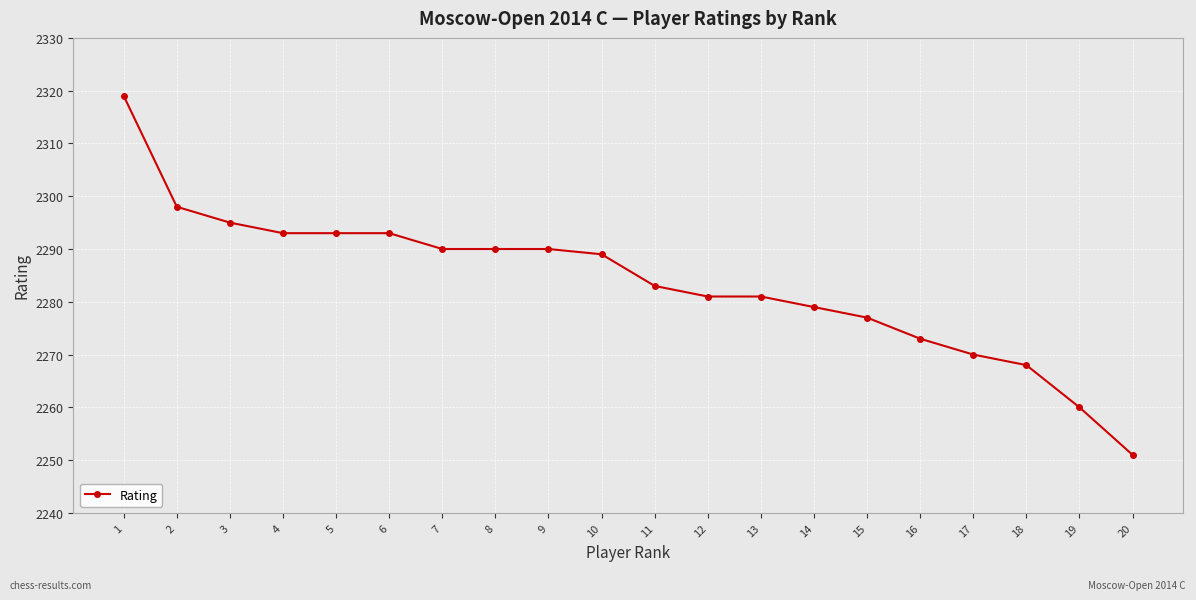

Approximately how many times larger is the value at 7 compared to 20?

1.0